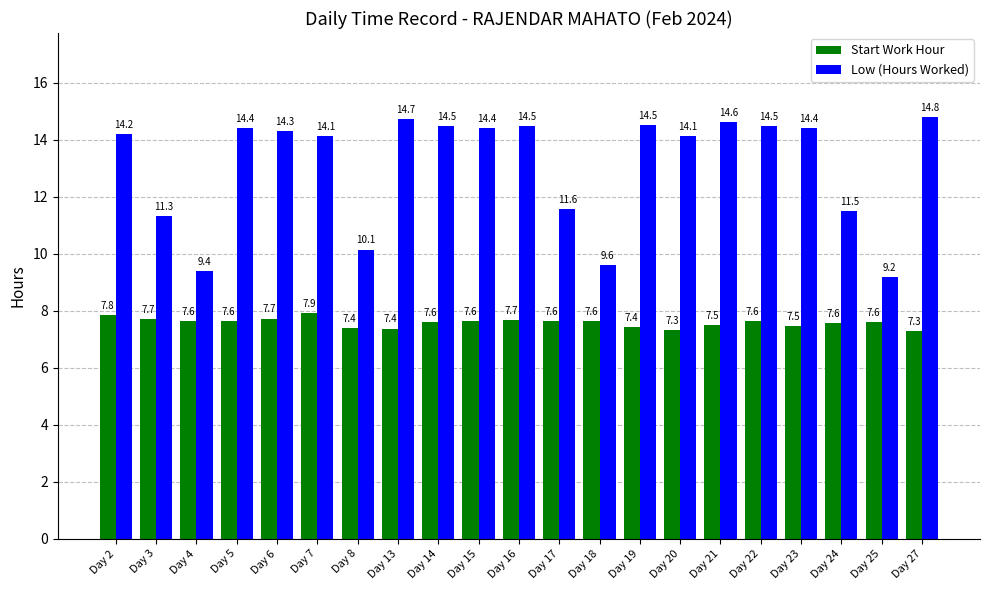

How many groups of bars are there?

21